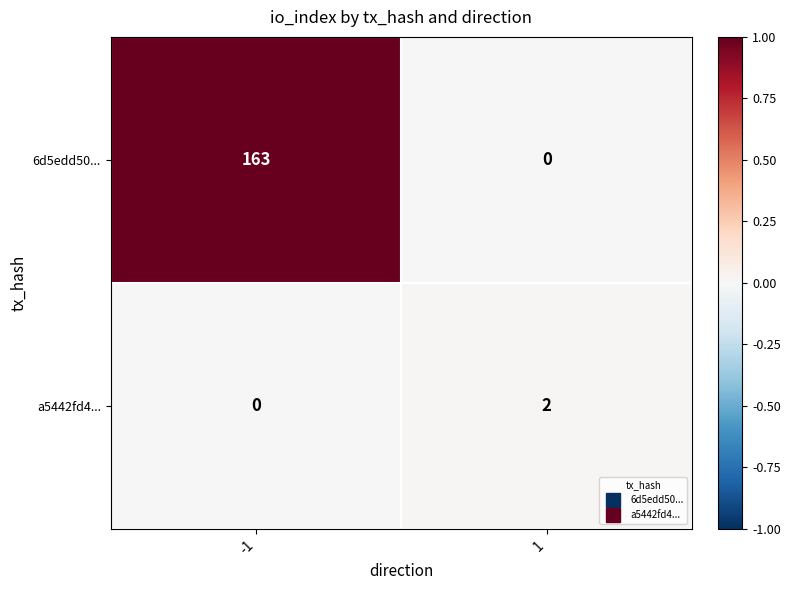

What is the maximum value shown in the chart?

163